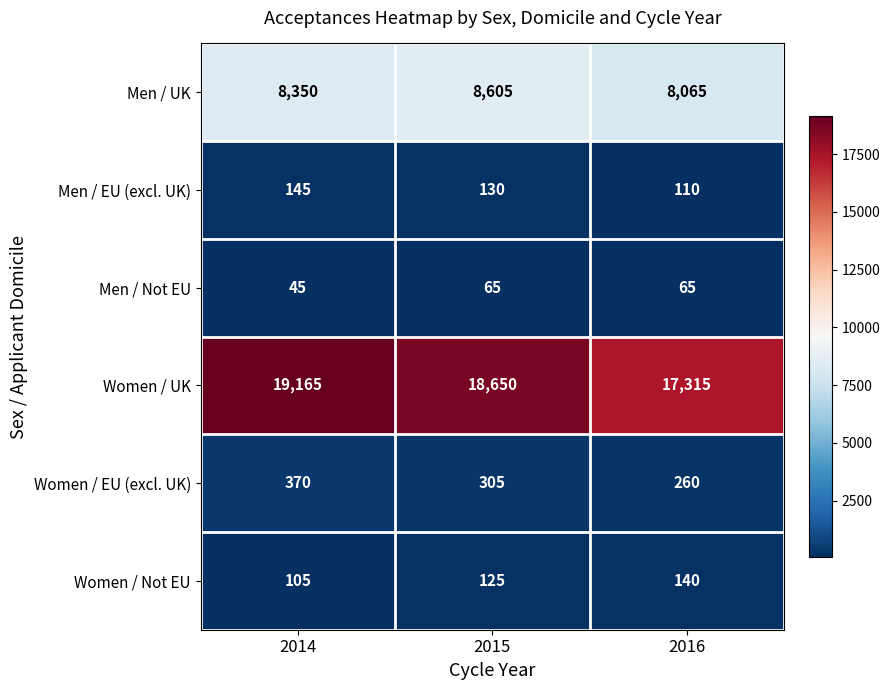

Which series has the largest range (max minus min)?

Women / UK